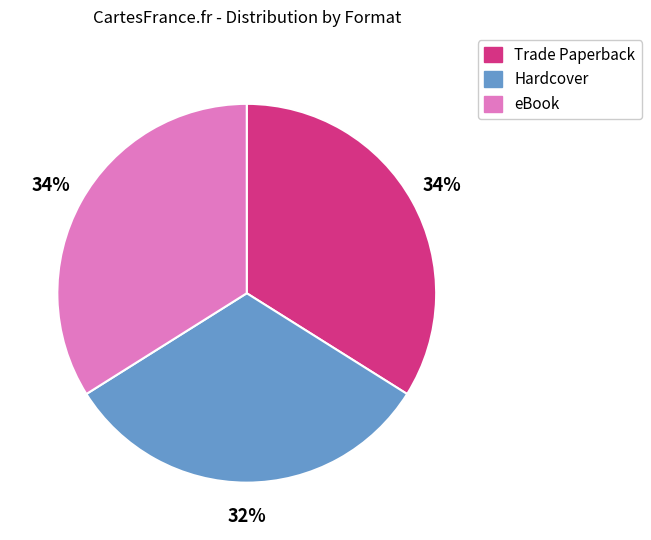

To the nearest percent, what portion does eBook represent?

34%